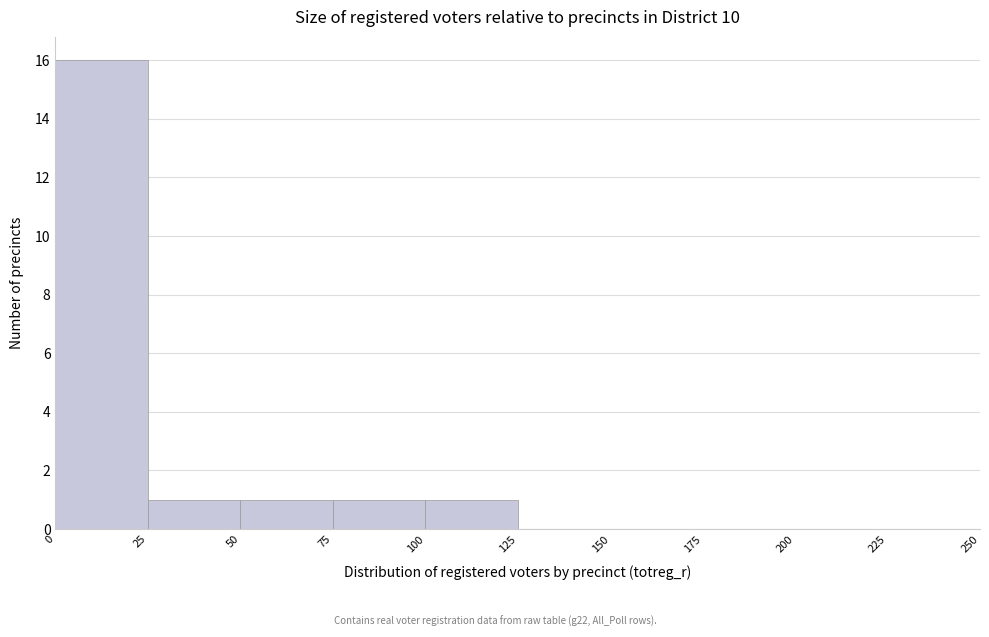

What is the height of the bar covering 25 to 50 on the x-axis? The values are not printed on the chart, so give them approximately, as read against the axis.

1